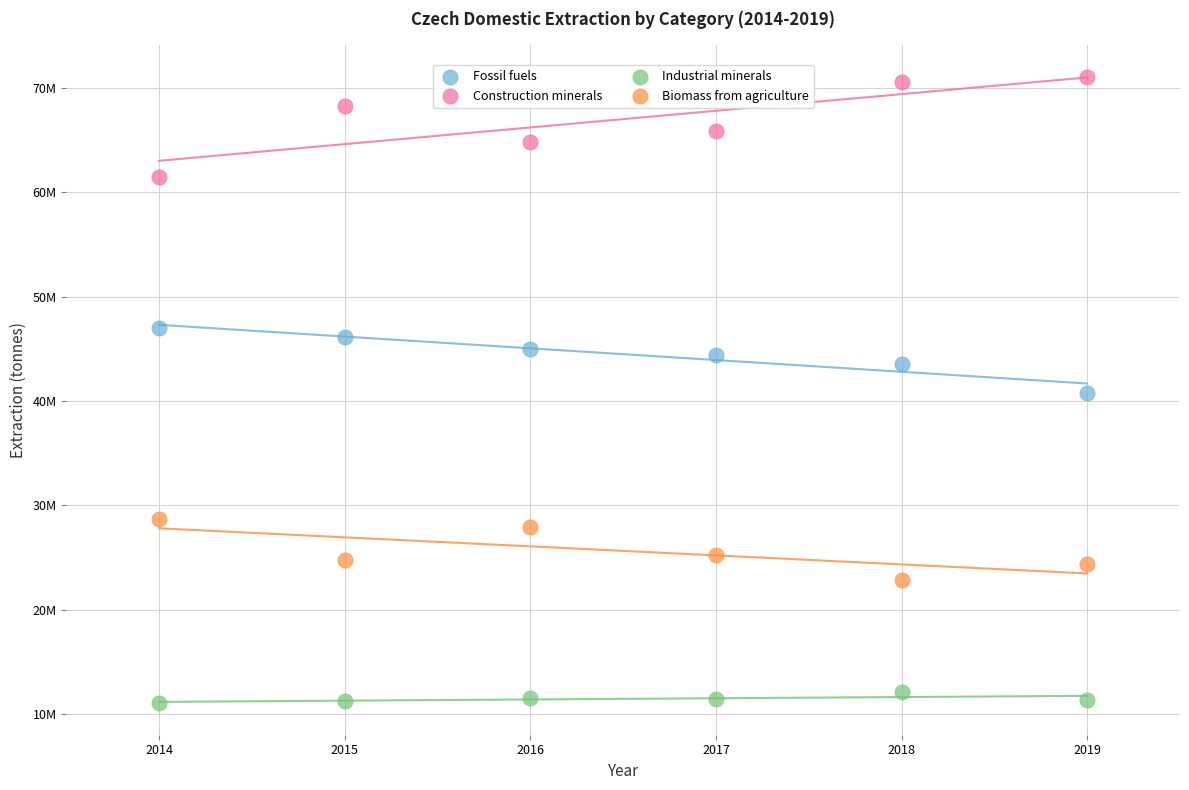

What are all the series names shown in the legend?

Fossil fuels, Construction minerals, Industrial minerals, Biomass from agriculture